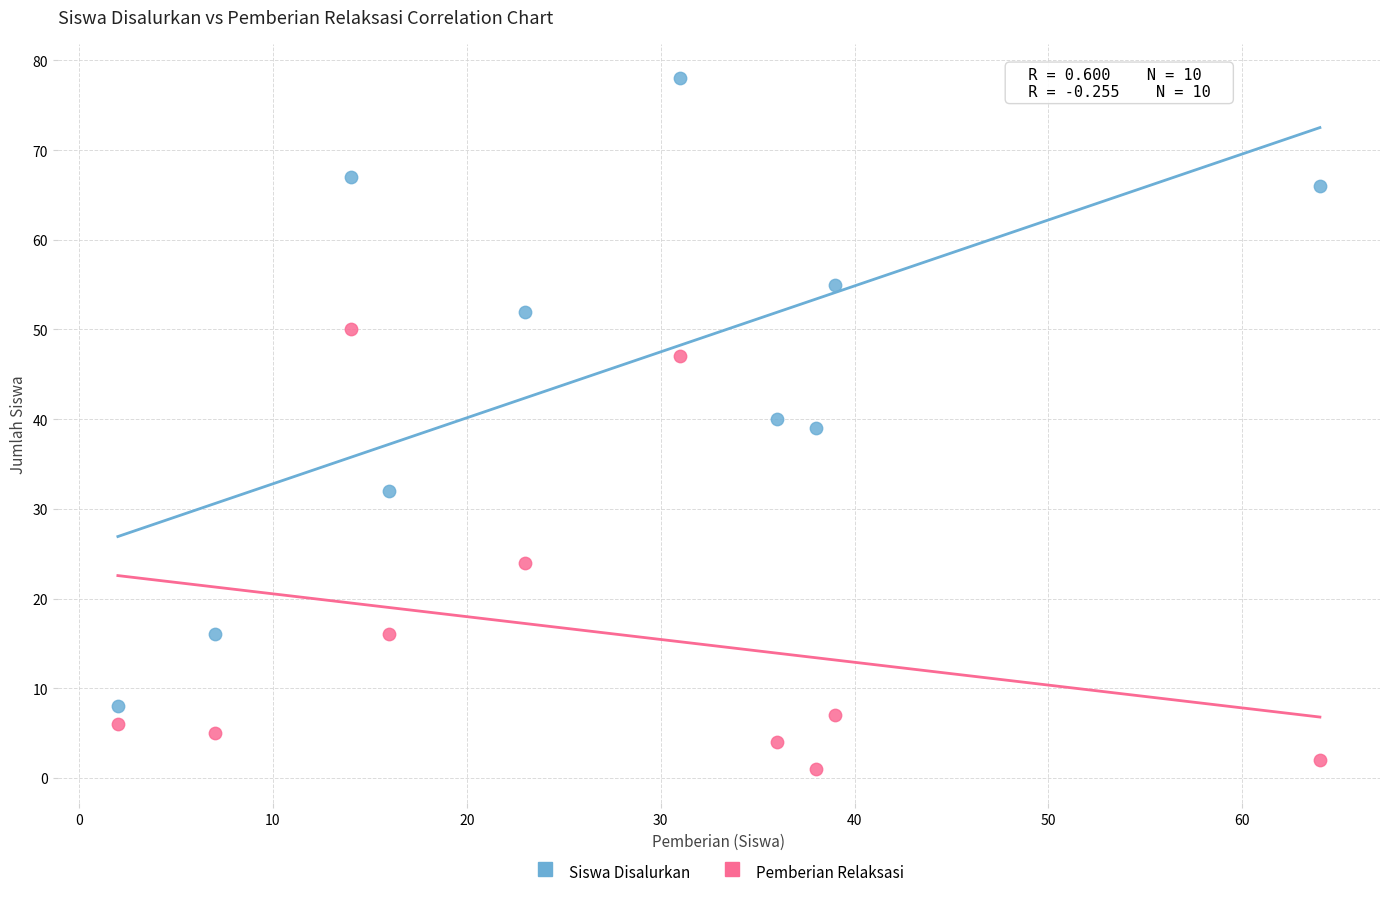

In the Siswa Disalurkan series, what Y value is closest to 43?

40